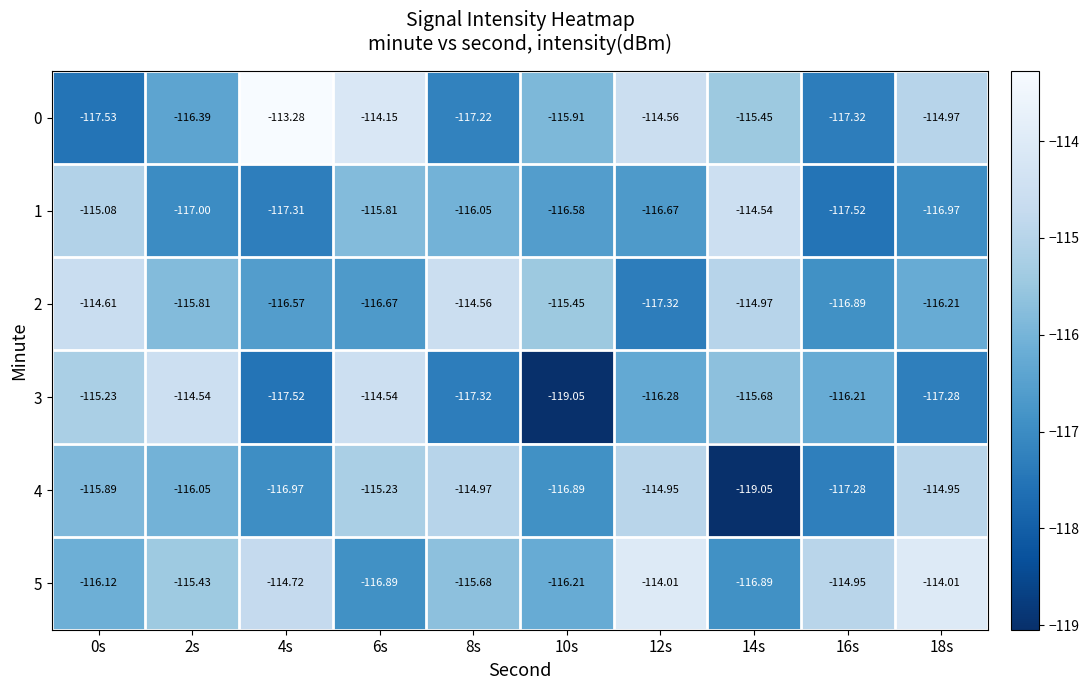

What is the total value across all series at 12s?

-693.8